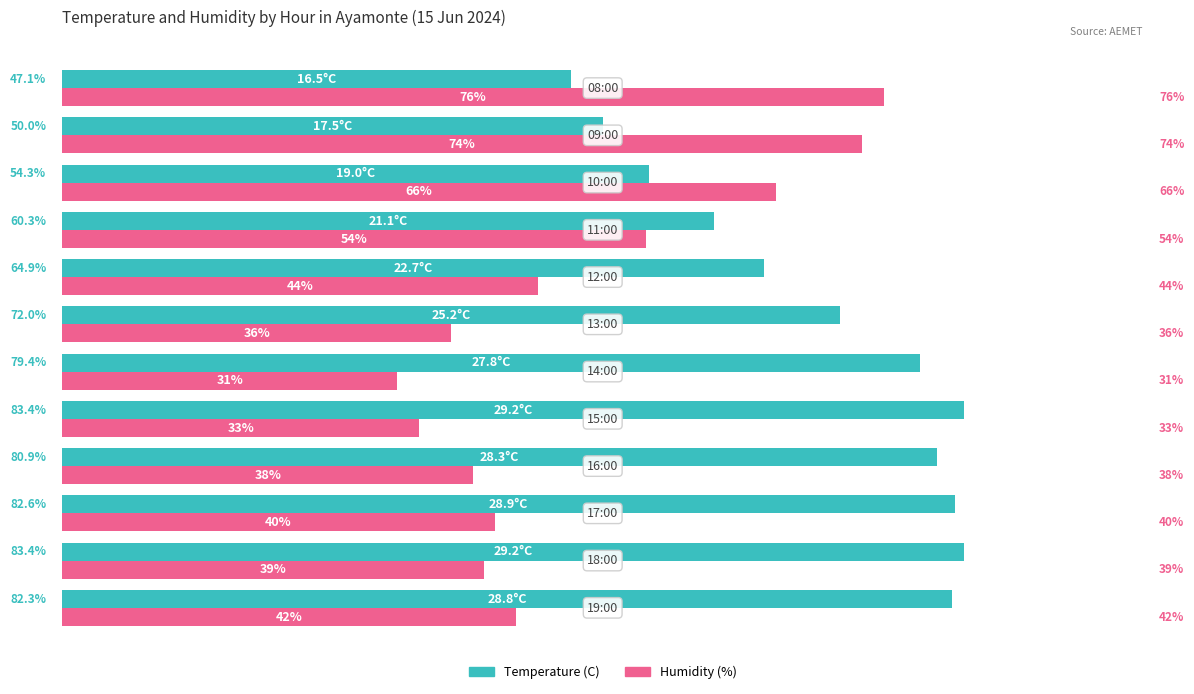

List the series in order of their peak value, lowest first.

Humidity (%), Temperature (C)